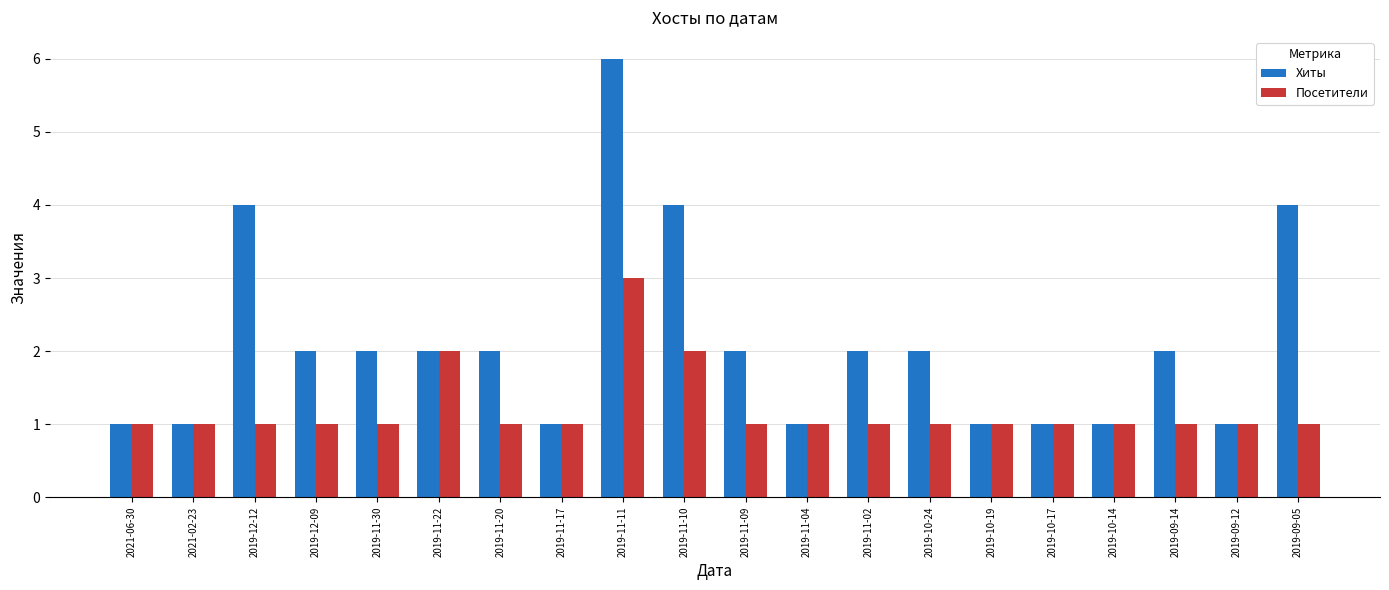

Rank the series by their maximum value, from highest to lowest.

Хиты, Посетители